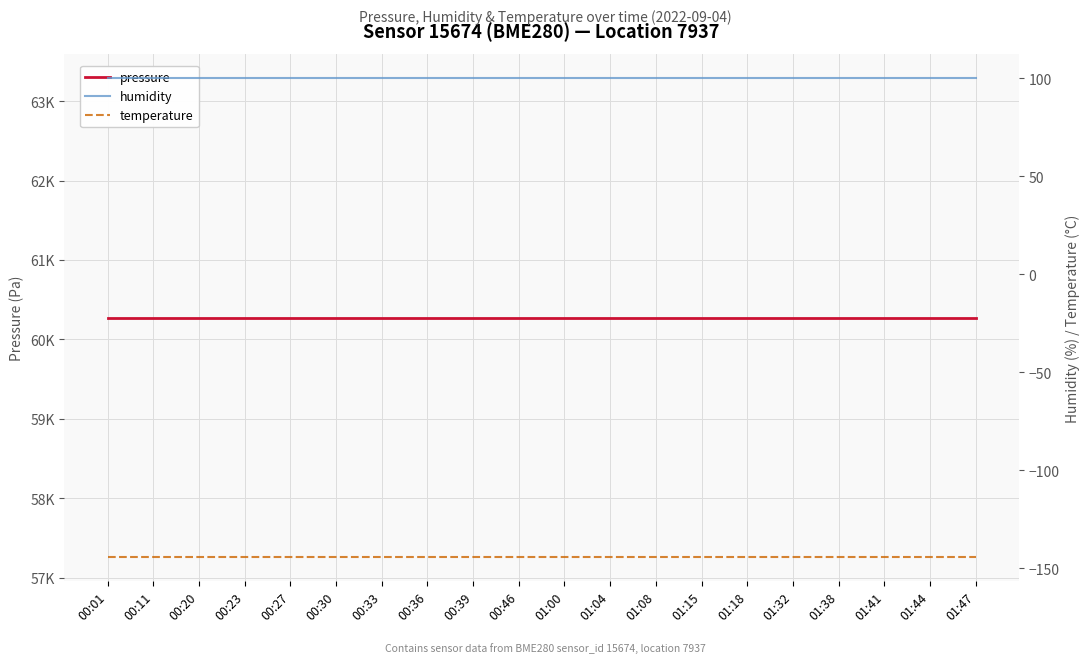

True or false: humidity and temperature cross at least once.

False